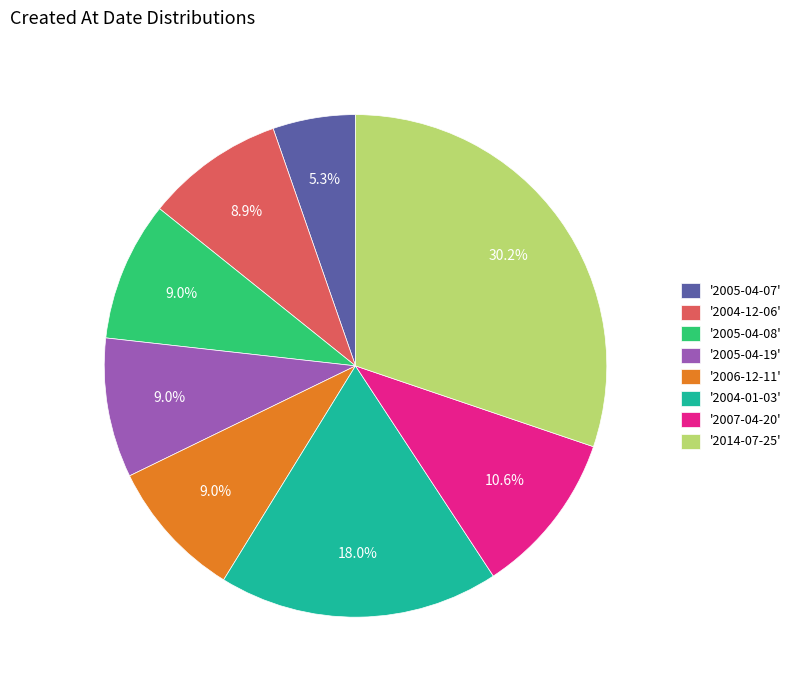

Approximately how many times larger is the value at '2005-04-07' compared to '2007-04-20'?

0.5